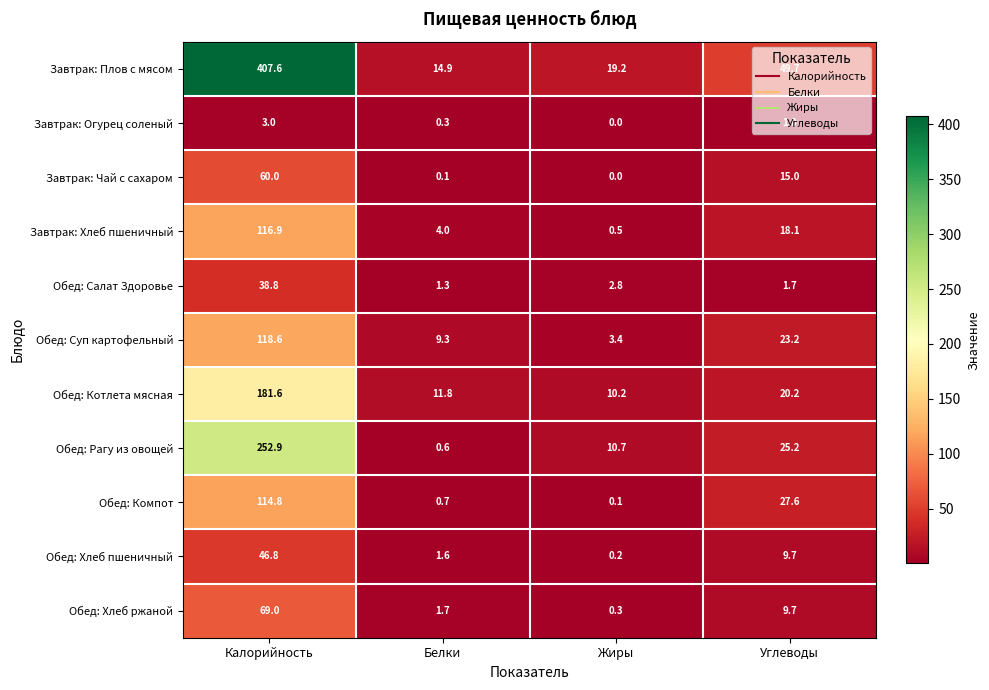

Which label corresponds to the largest value in the chart?

Калорийность